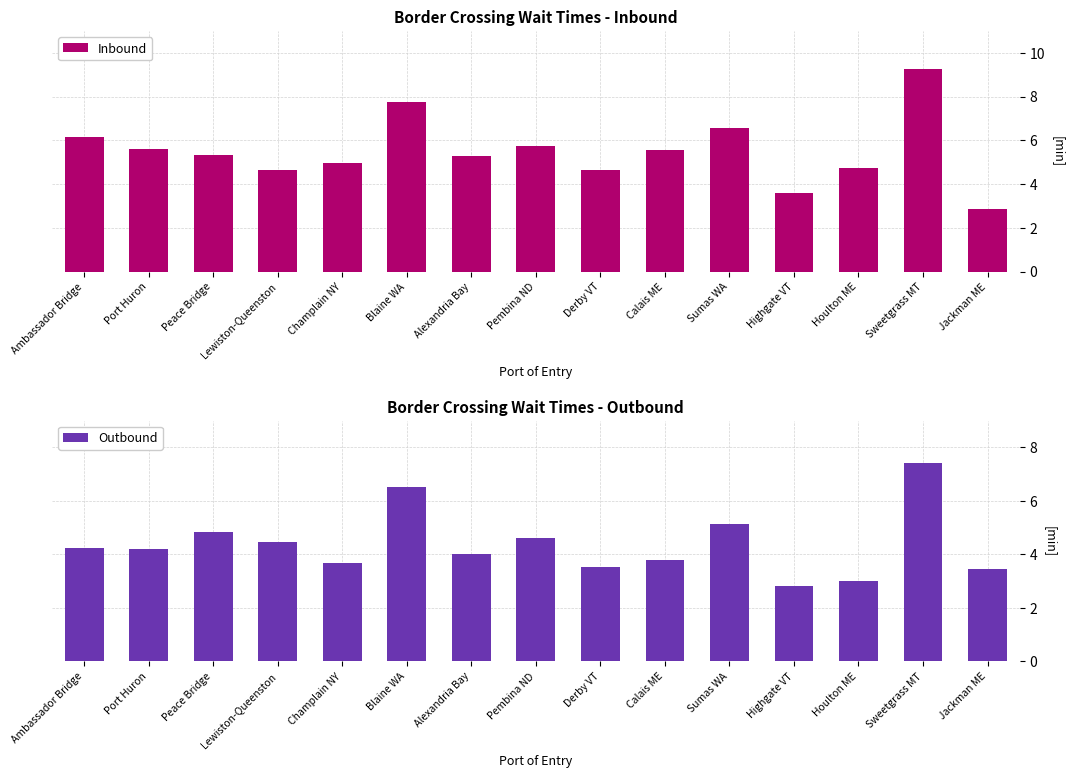

Rank the series by their average value, from lowest to highest.

Outbound, Inbound